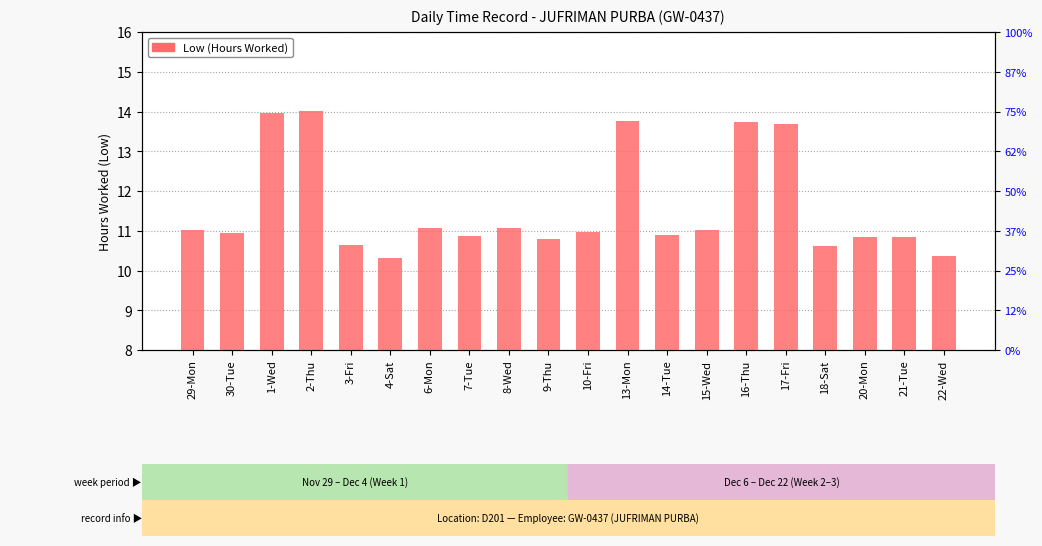

What is the change in value from 8-Wed to 17-Fri?

+2.6